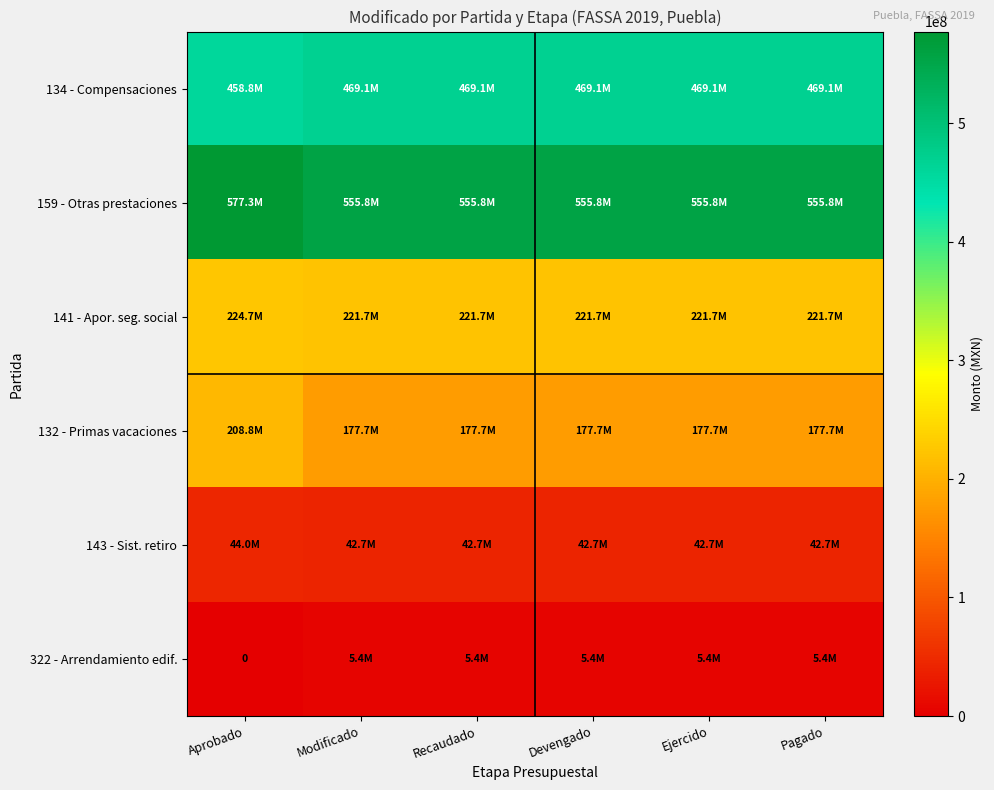

The value of 134 - Compensaciones at Modificado is 719545120.4. True or false?

False